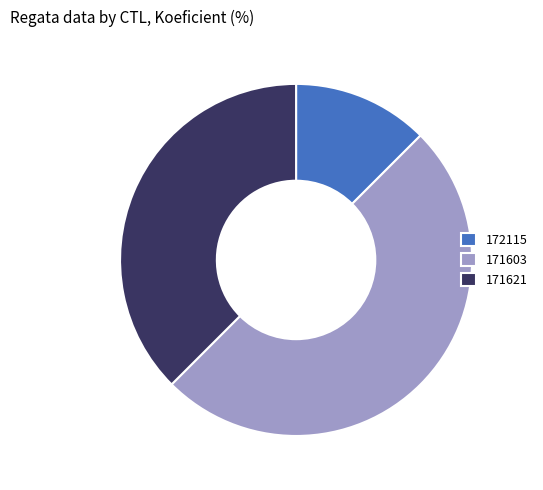

Is 171621 the majority of the pie?

No